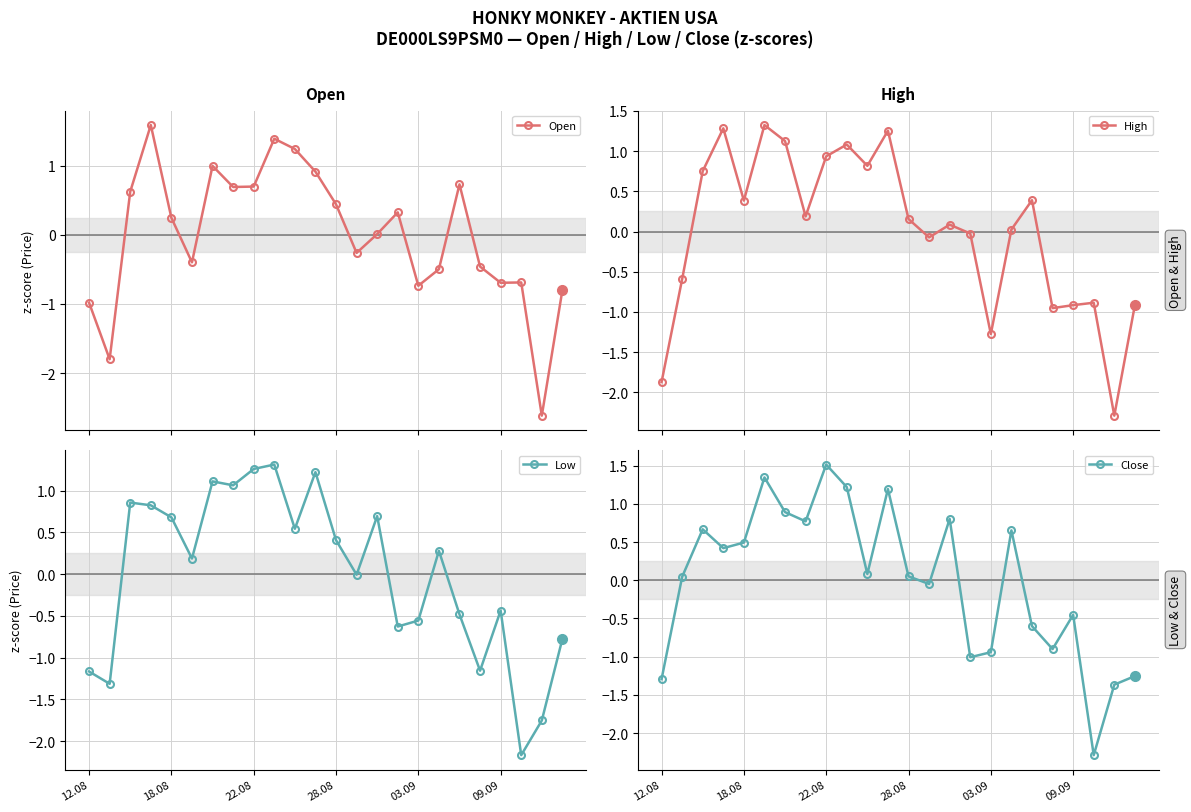

Does the chart display data point markers on the line(s)?

Yes